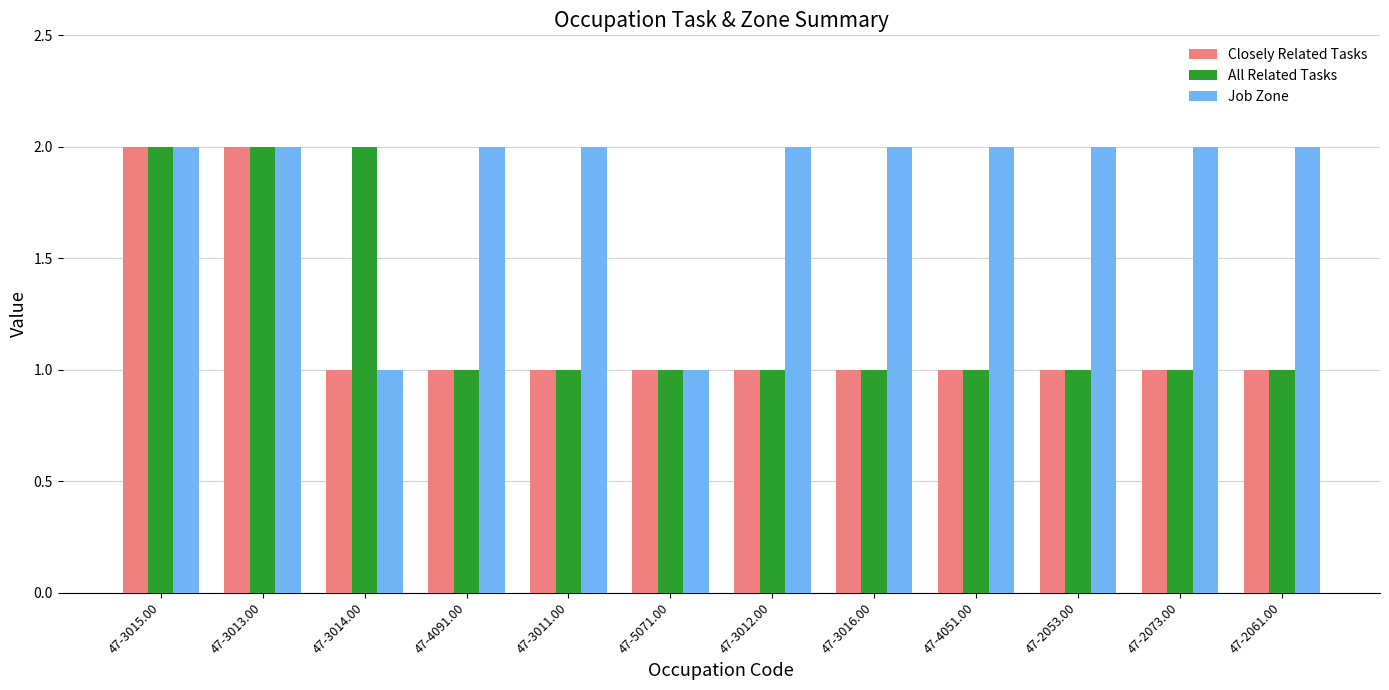

The value of Closely Related Tasks at 47-3016.00 is 1. True or false?

True